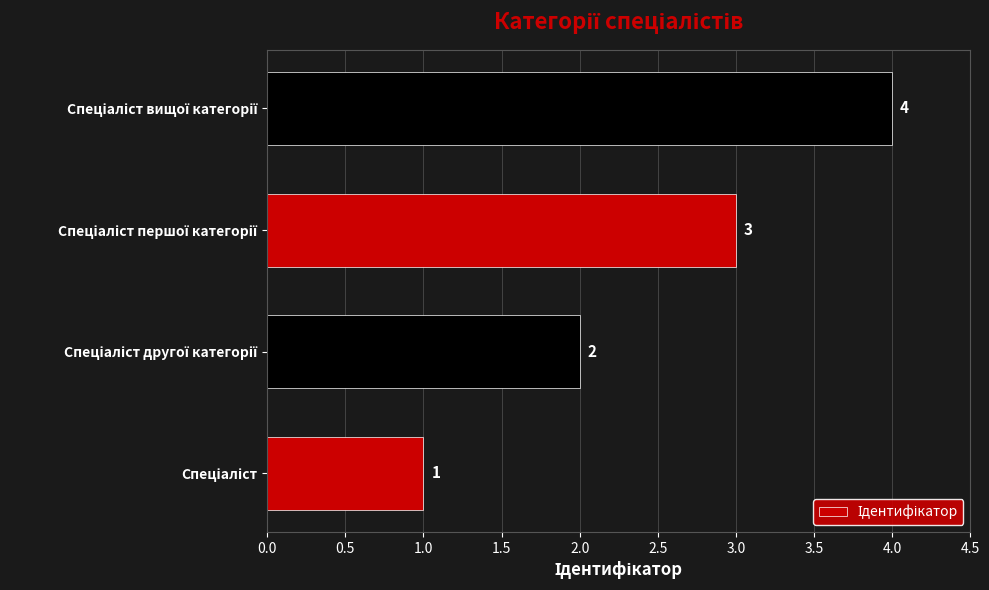

What is the greatest value displayed?

4